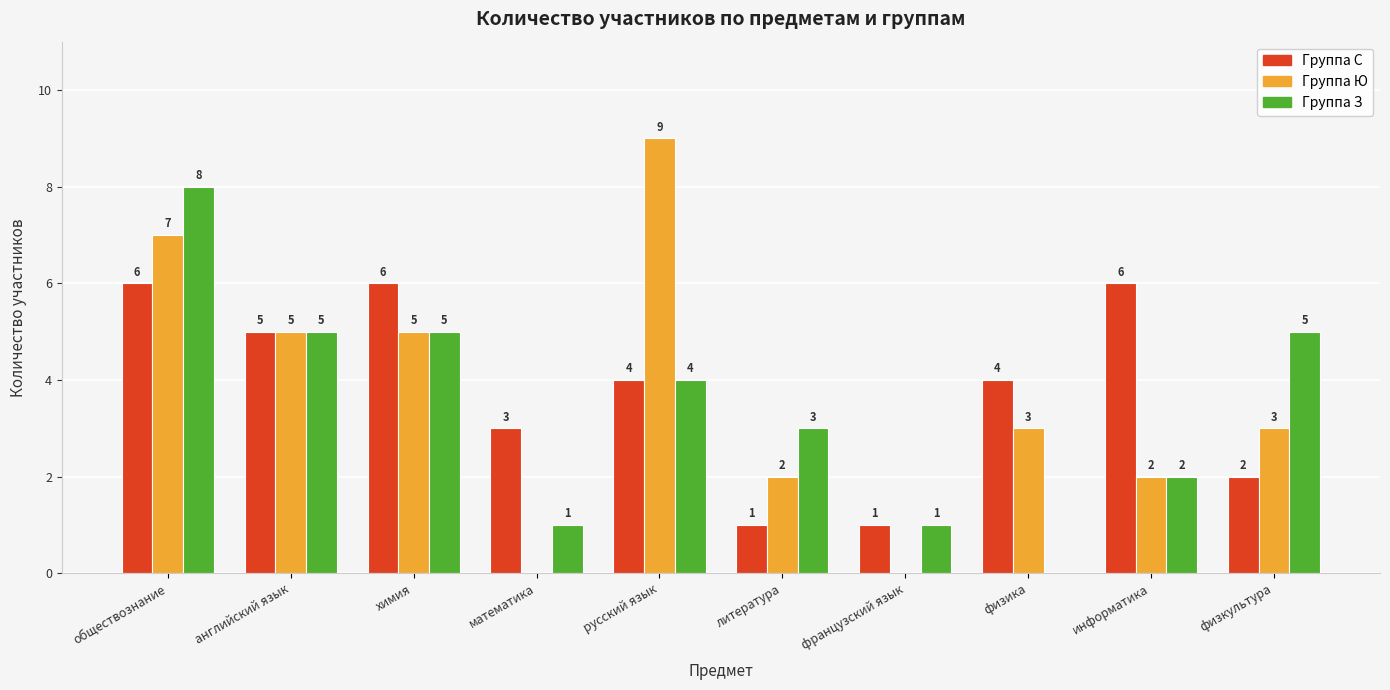

What is the total value across all series at физкультура?

10